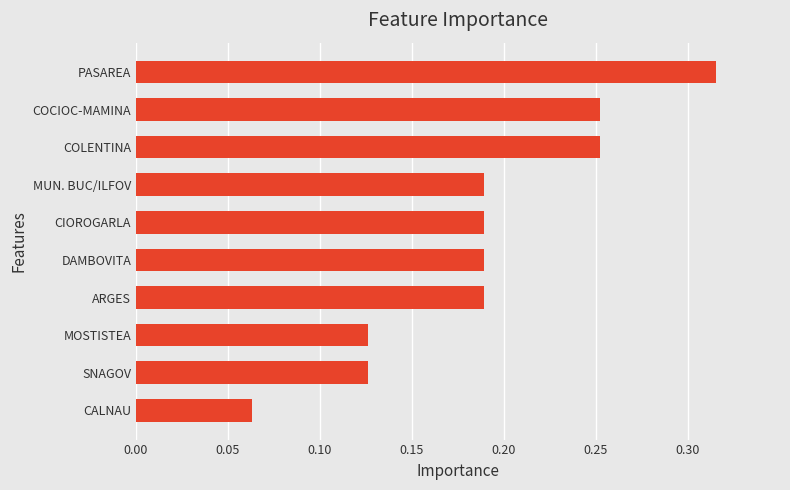

The chart shows a value of 0.3 at ARGES. True or false?

False